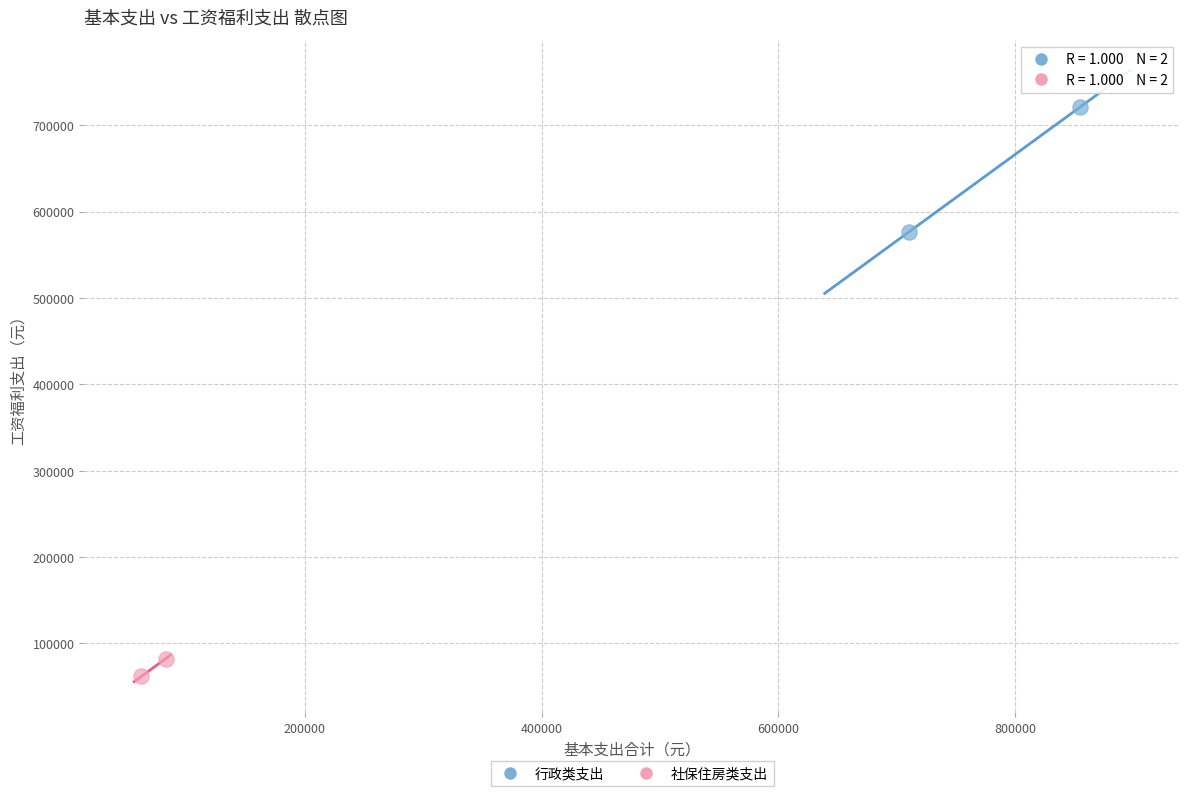

Which series has the widest spread of Y values?

行政类支出